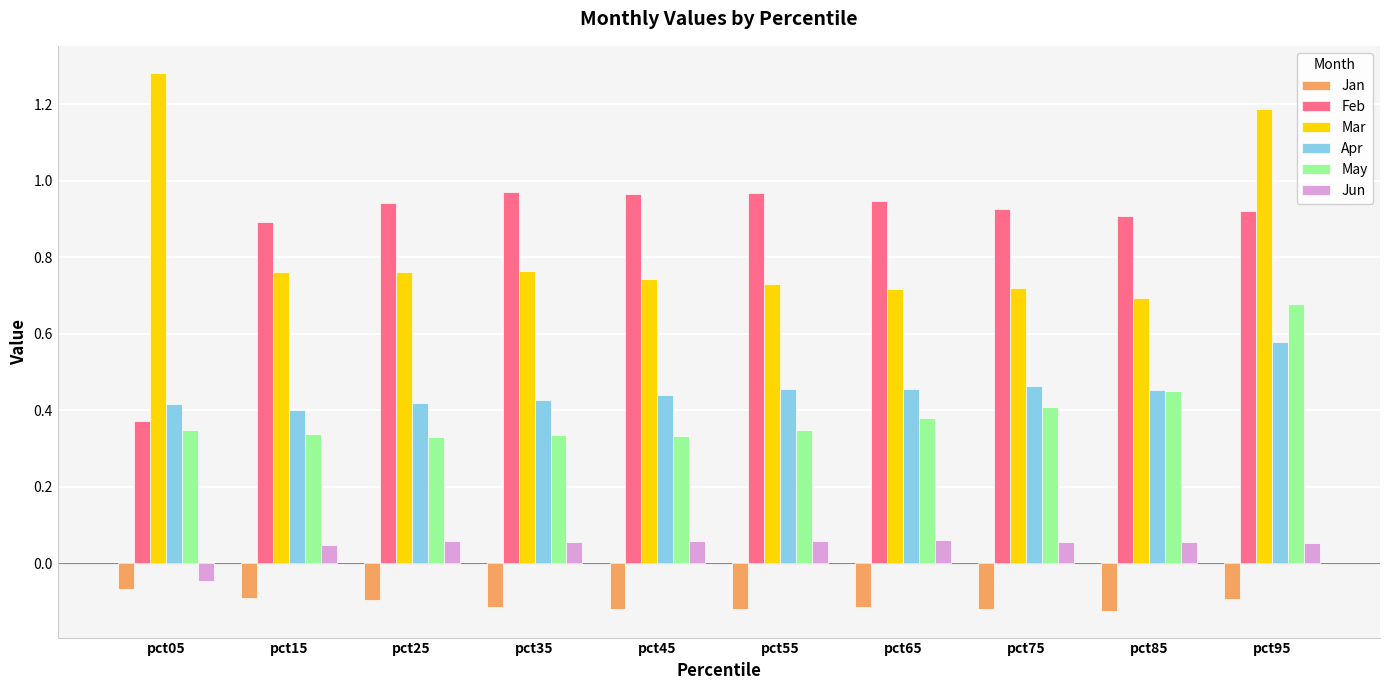

Which series changed the most between pct55 and pct95?

Mar